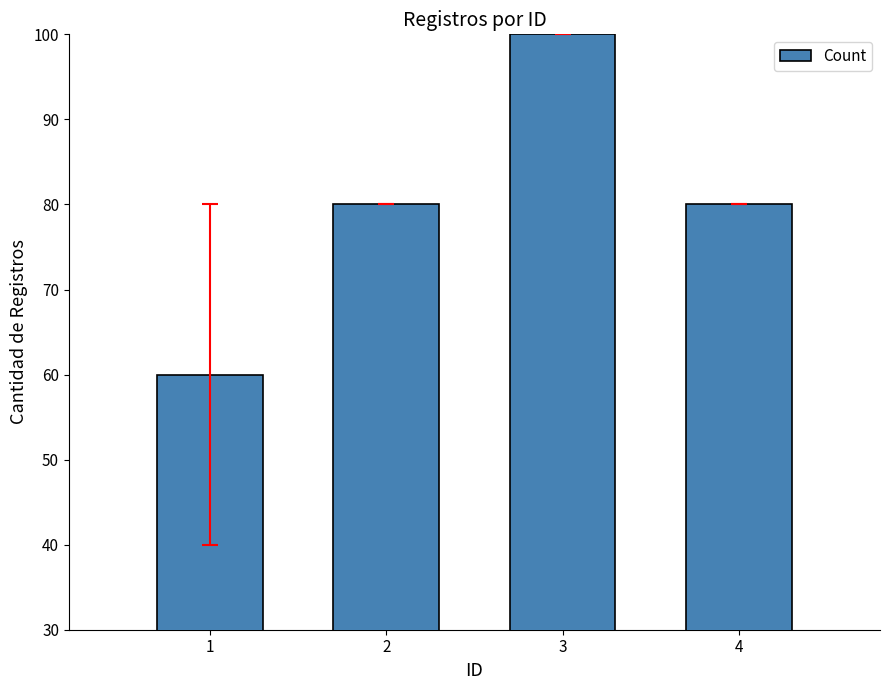

The chart shows a value of 49 at 3. True or false?

False